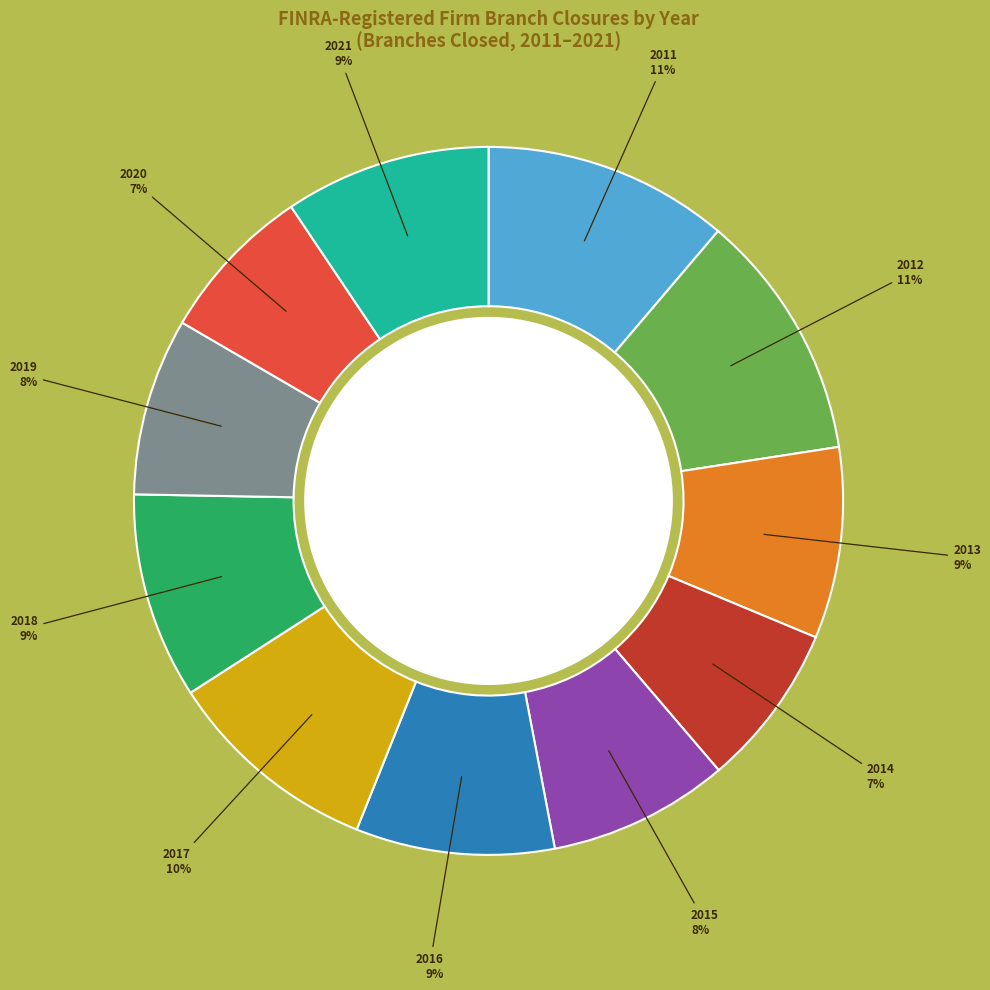

Is there a majority slice in this chart?

No